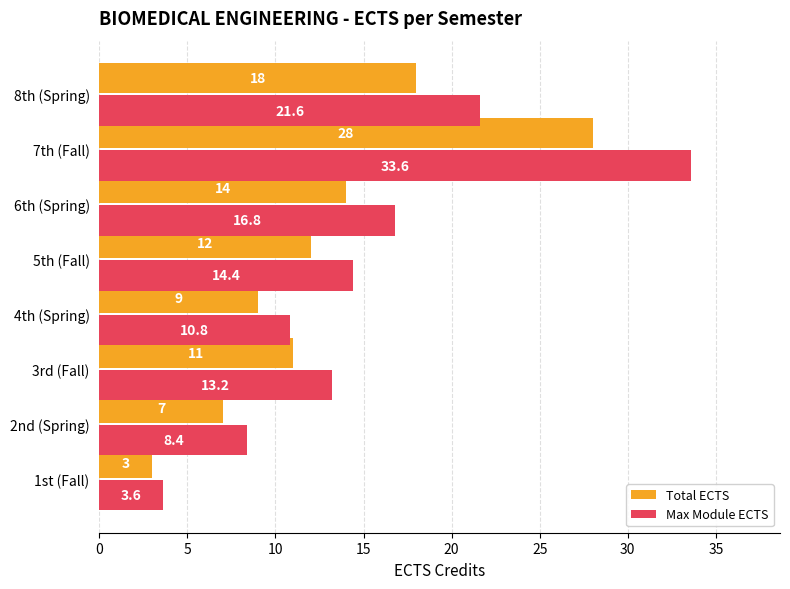

True or false: Max Module ECTS has a value of 33.6 at 7th (Fall).

True